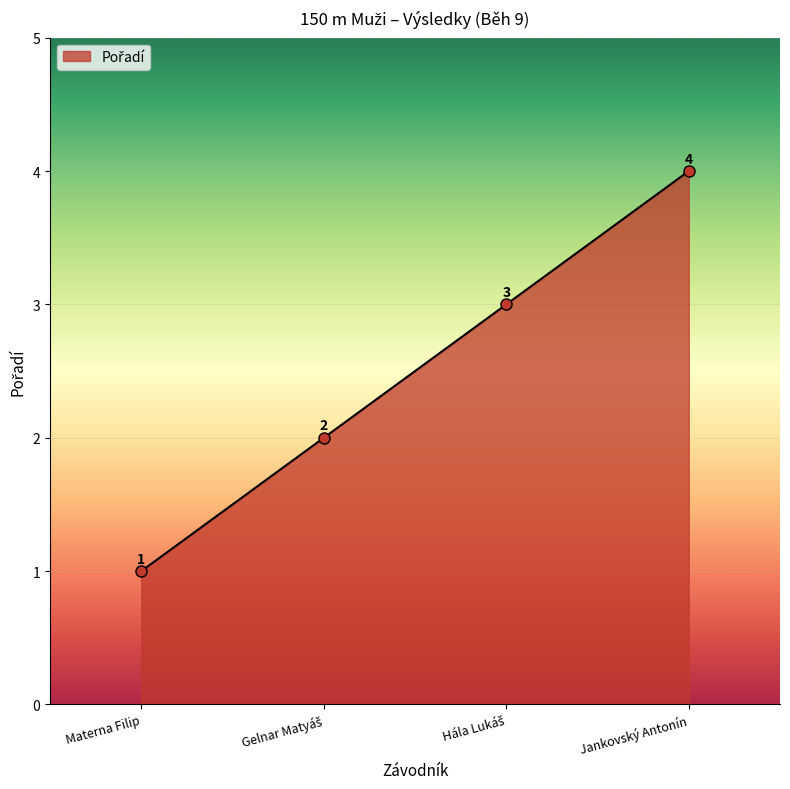

What is the label of the 4th point from the left?

Jankovský Antonín